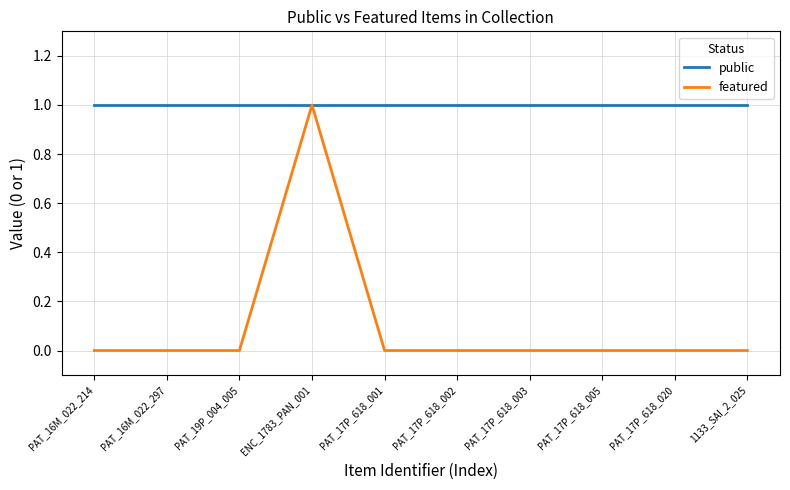

Reading right to left, list all the values displayed in this chart.

public: 1133_SAI_2_025=1	PAT_17P_618_020=1	PAT_17P_618_005=1	PAT_17P_618_003=1	PAT_17P_618_002=1	PAT_17P_618_001=1	ENC_1783_PAN_001=1	PAT_19P_004_005=1	PAT_16M_022_297=1	PAT_16M_022_214=1
featured: 1133_SAI_2_025=0	PAT_17P_618_020=0	PAT_17P_618_005=0	PAT_17P_618_003=0	PAT_17P_618_002=0	PAT_17P_618_001=0	ENC_1783_PAN_001=1	PAT_19P_004_005=0	PAT_16M_022_297=0	PAT_16M_022_214=0